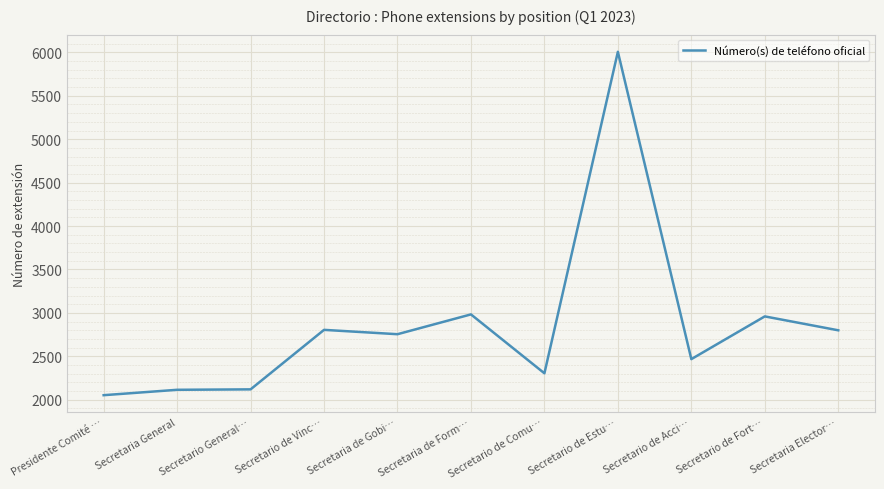

What is the smallest value displayed?

2053